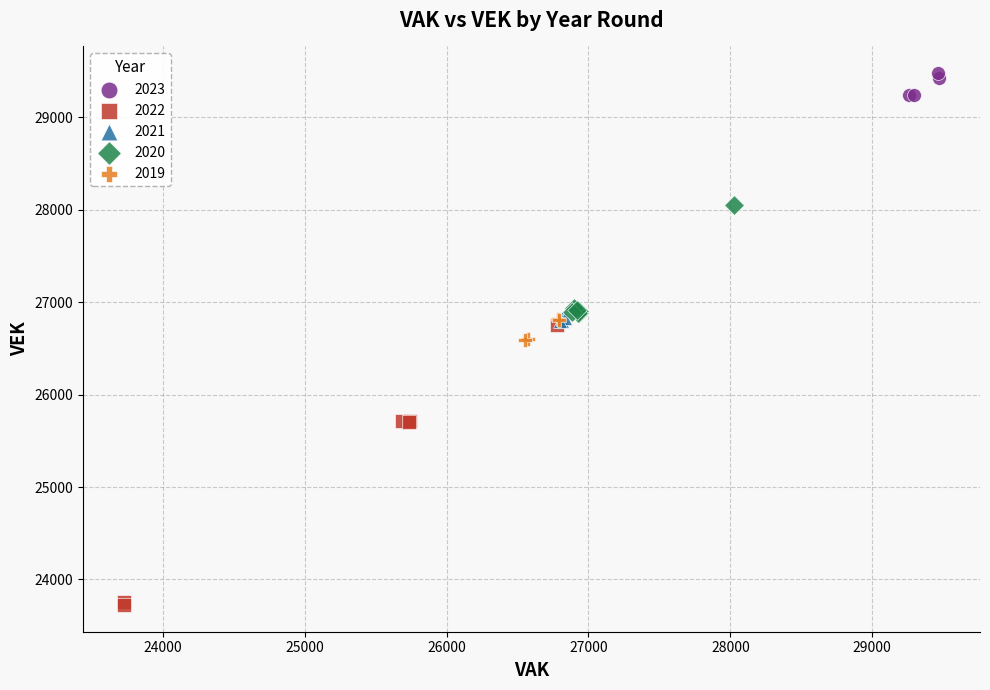

Which series has the largest Y range (max minus min)?

2022